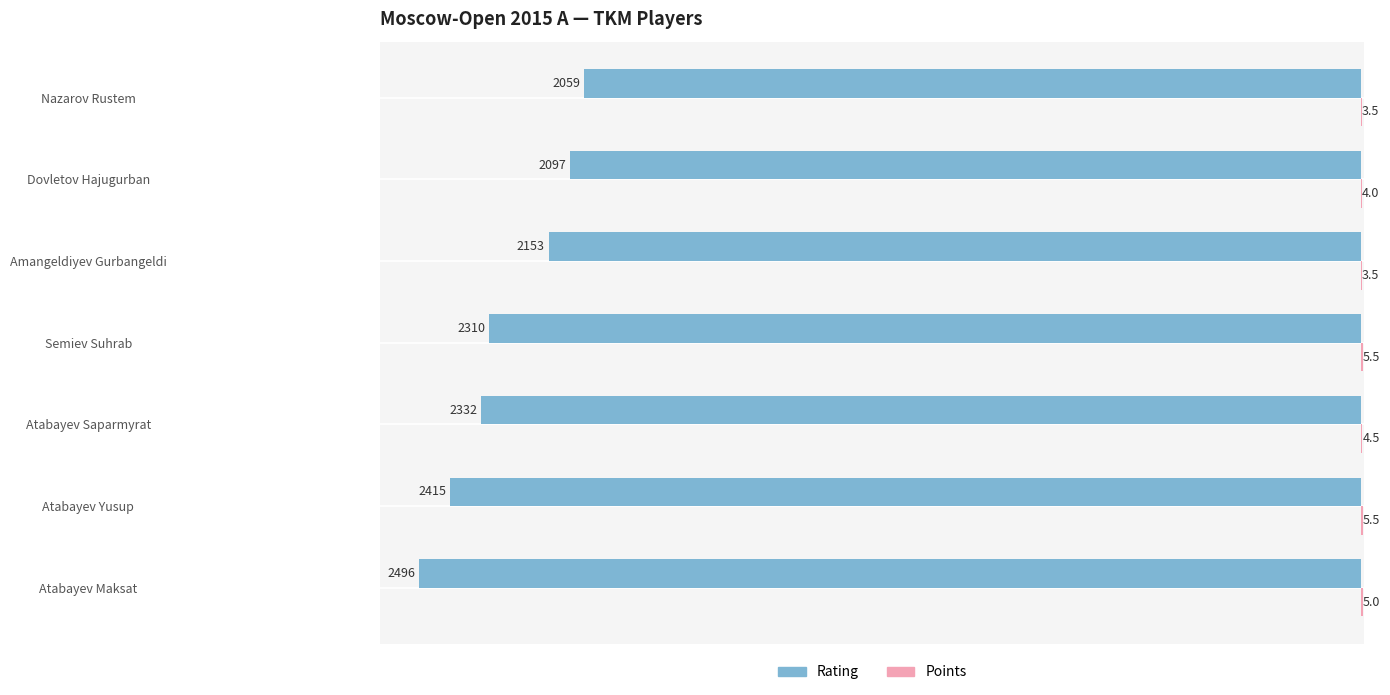

What is the maximum value shown in the chart?

5.5